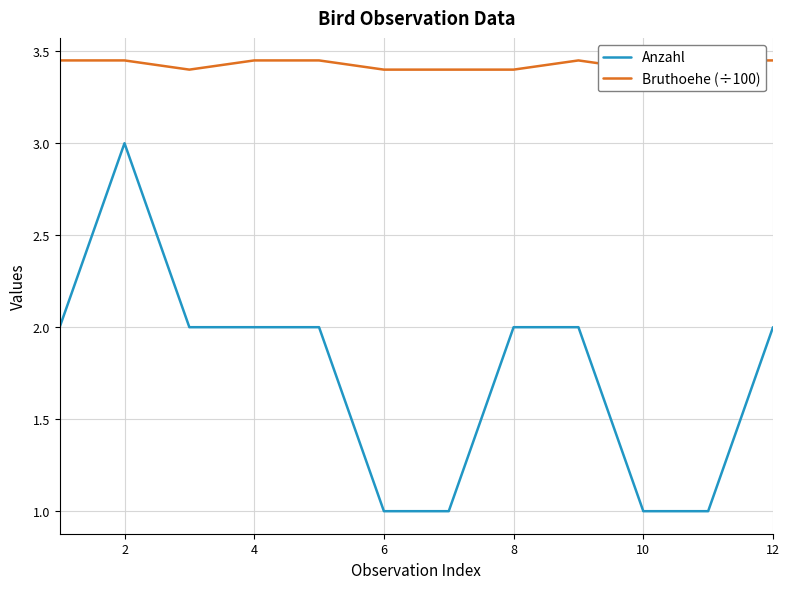

What is the lowest value of the Anzahl series?

1